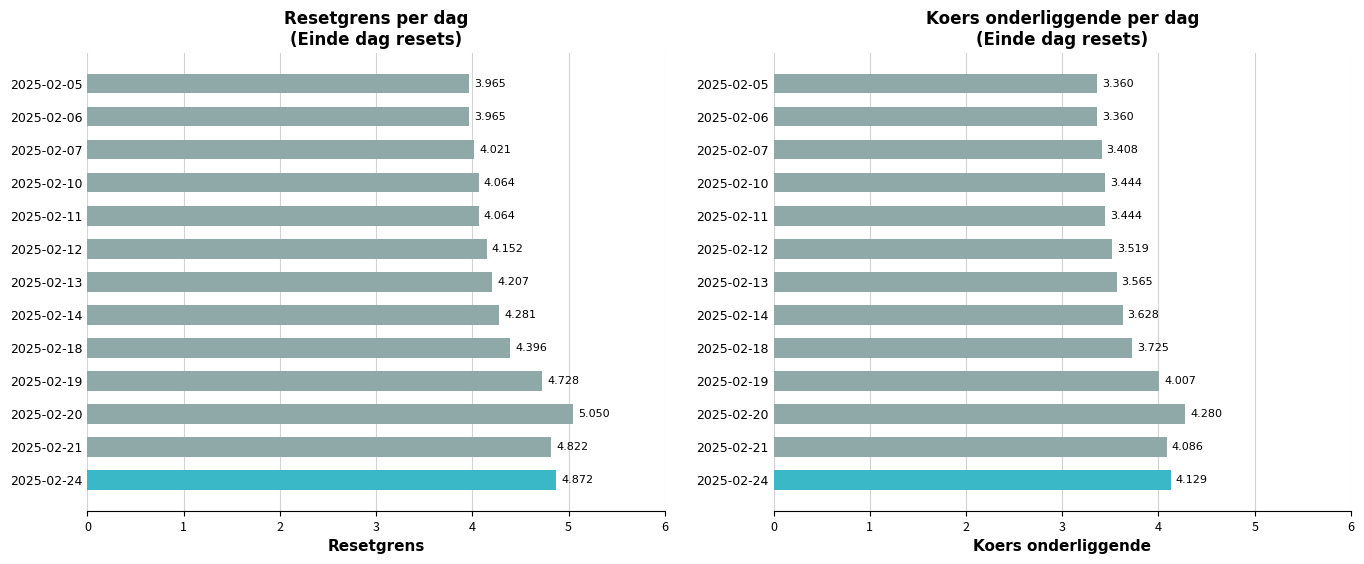

Is it true that Resetgrens equals 2.1 at 2025-02-24?

False